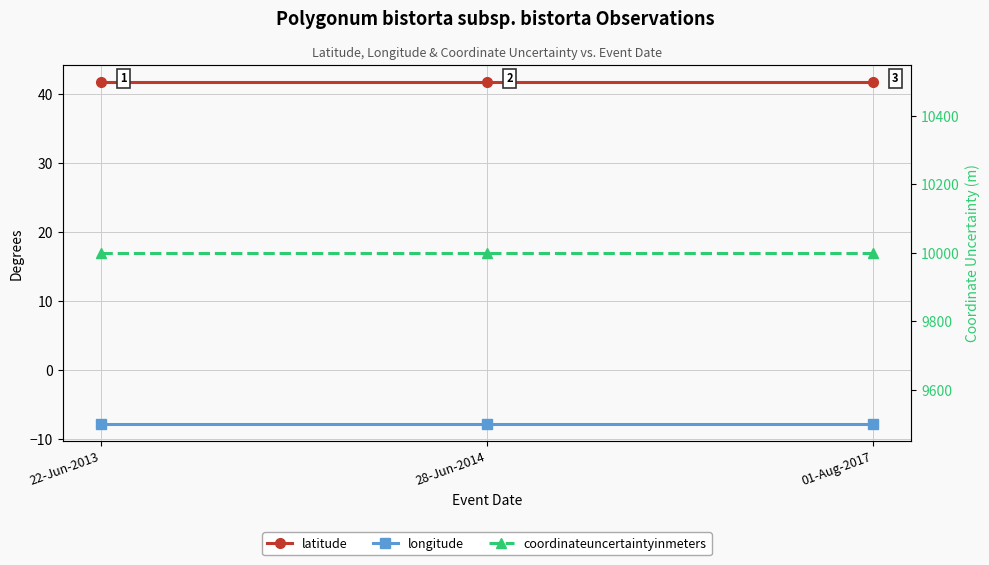

At 28-Jun-2014, list the series in order from smallest to largest.

longitude, latitude, coordinateuncertaintyinmeters